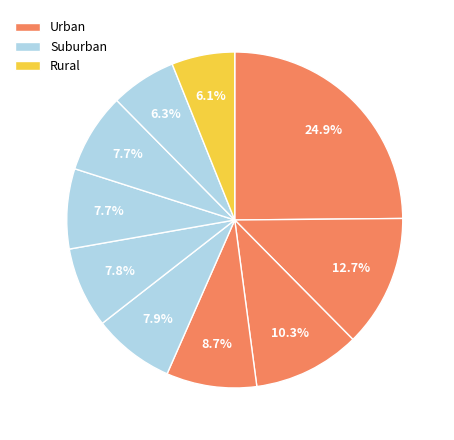

How many slices are in this pie chart?

10